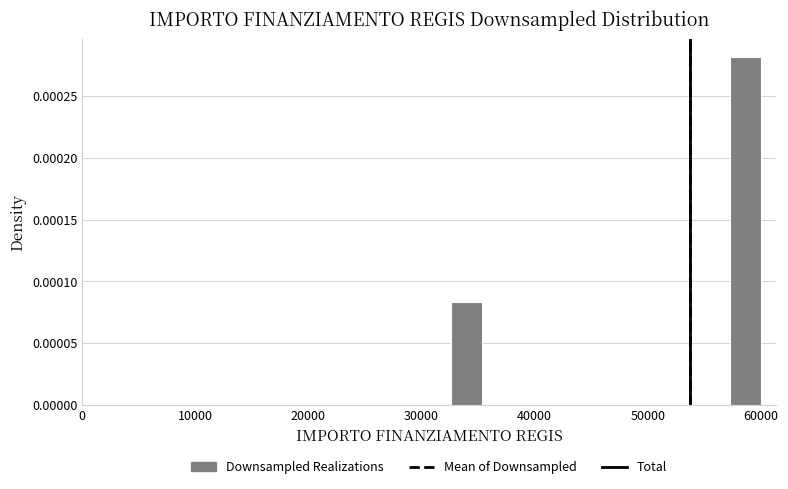

Around what value on the x-axis is the tallest bar? Give the approximate position of its centre, as read against the axis.

59000